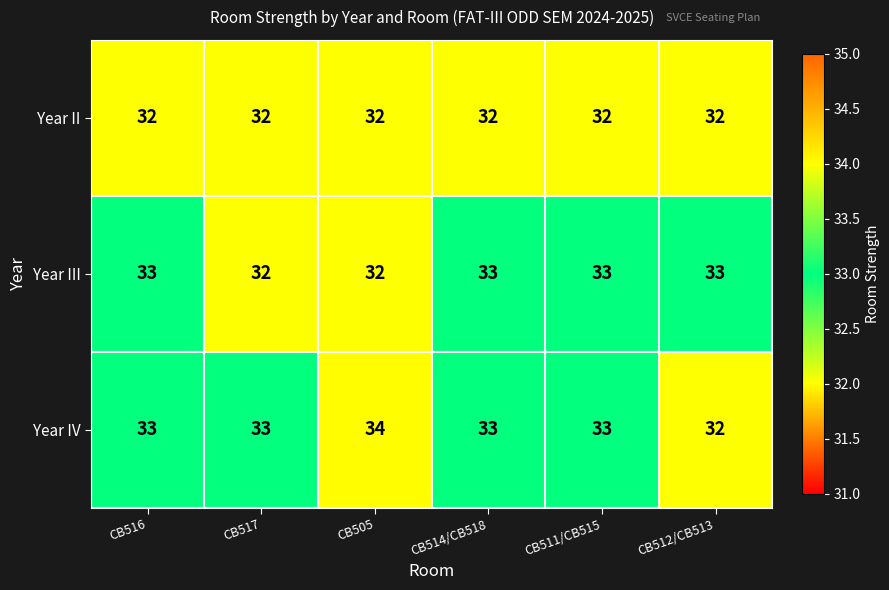

Reading left to right, transcribe all the data shown in this chart.

Year II: CB516=32	CB517=32	CB505=32	CB514/CB518=32	CB511/CB515=32	CB512/CB513=32
Year III: CB516=33	CB517=32	CB505=32	CB514/CB518=33	CB511/CB515=33	CB512/CB513=33
Year IV: CB516=33	CB517=33	CB505=34	CB514/CB518=33	CB511/CB515=33	CB512/CB513=32